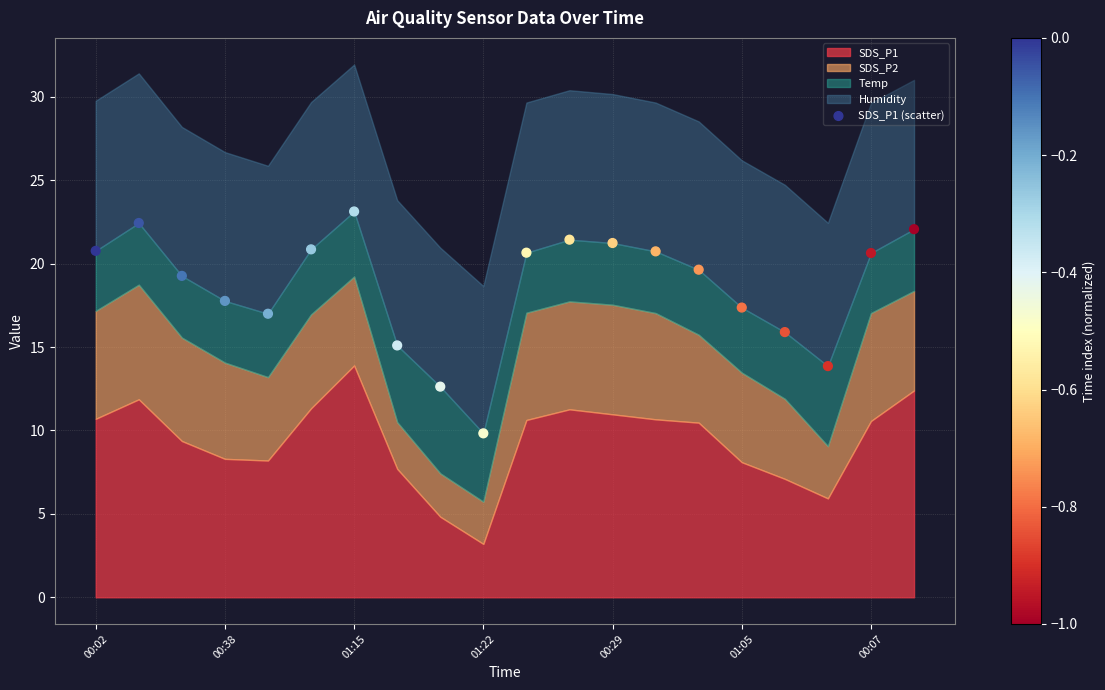

Count the number of points in this scatter plot.

20